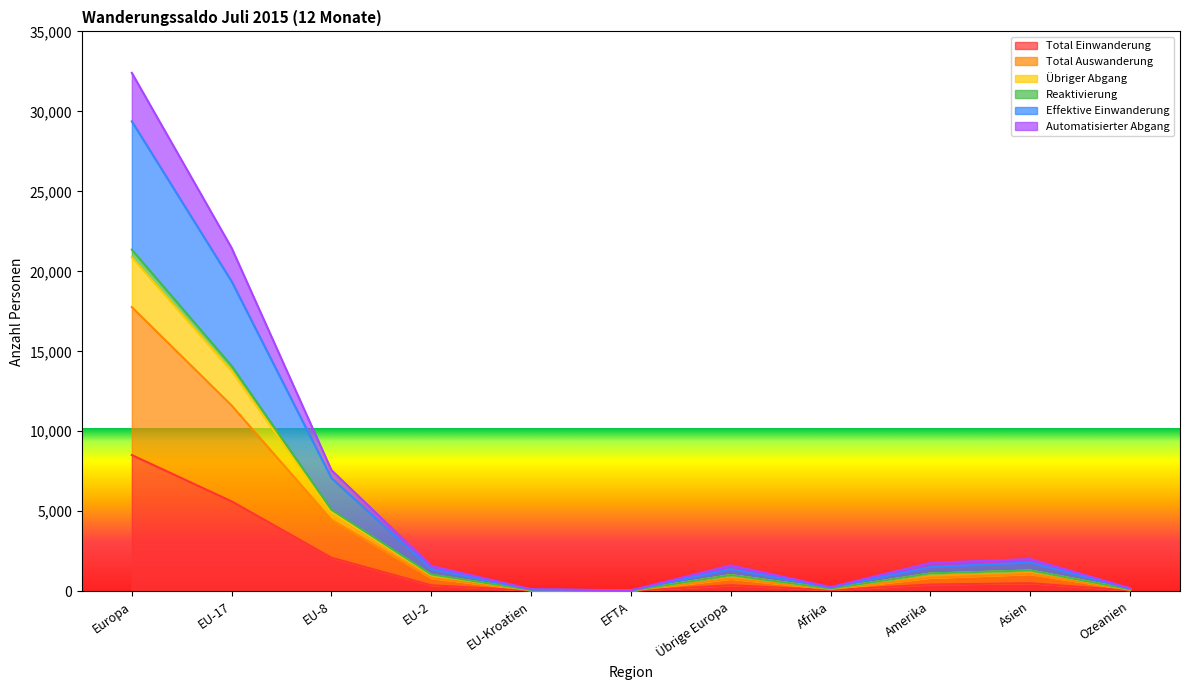

The value of Reaktivierung at EU-8 is 2006. True or false?

False